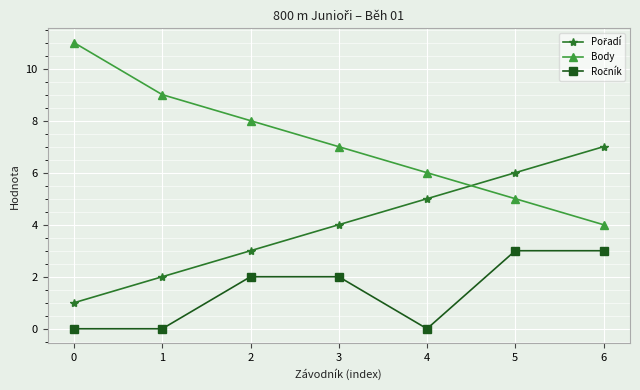

Which series has the largest total across all categories?

Body